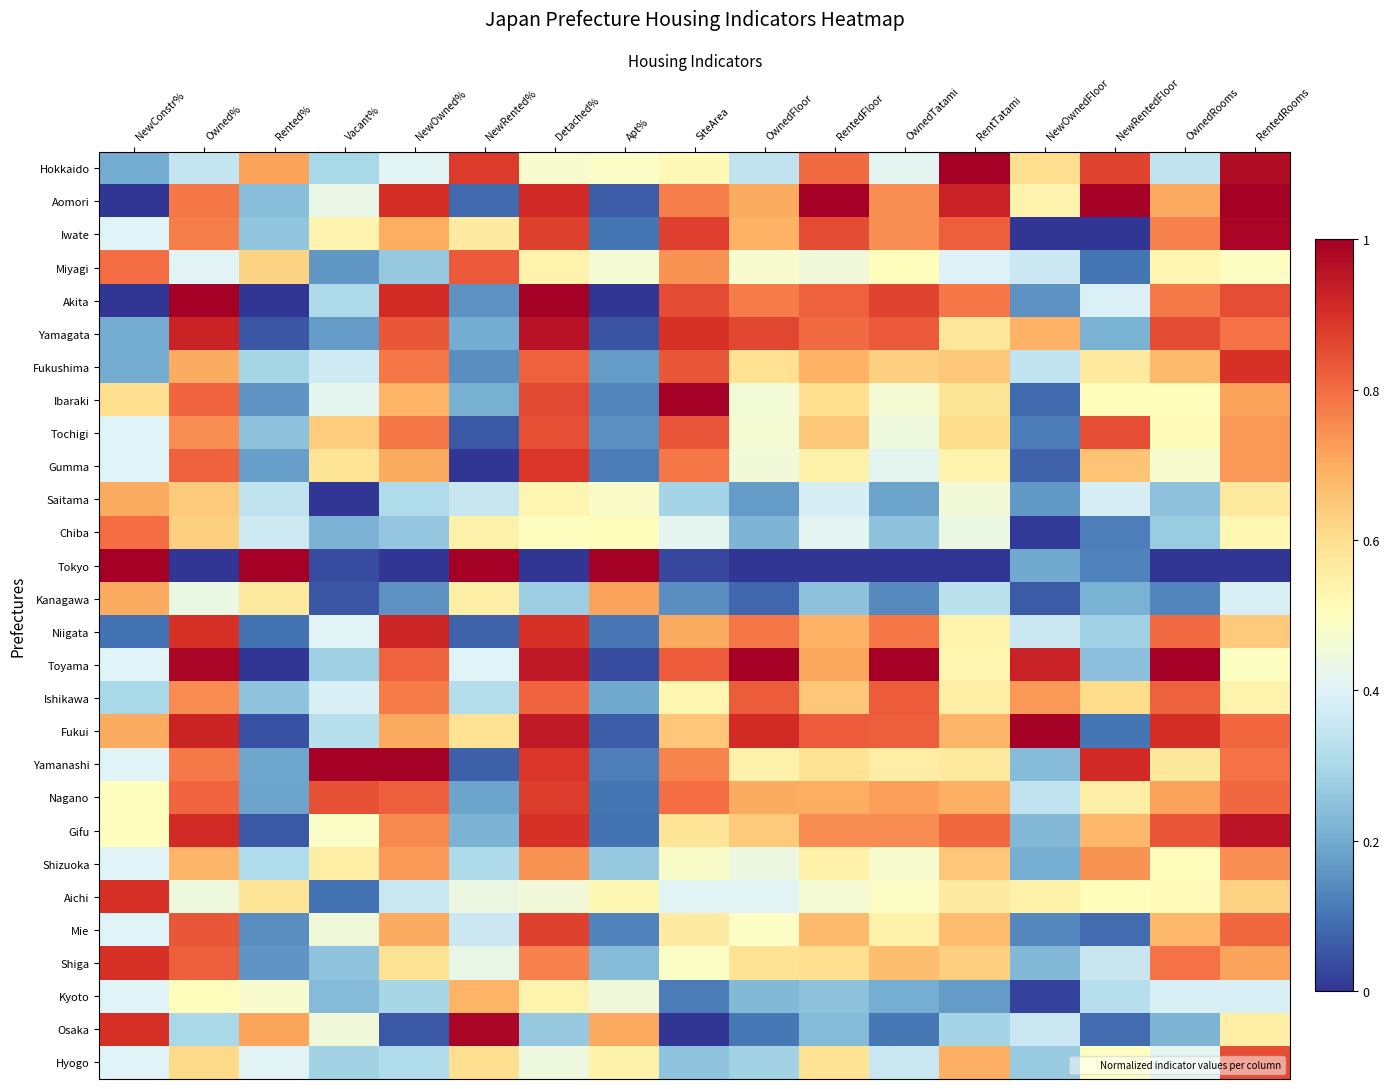

At which category does the chart reach its minimum across all series?

NewConstr%